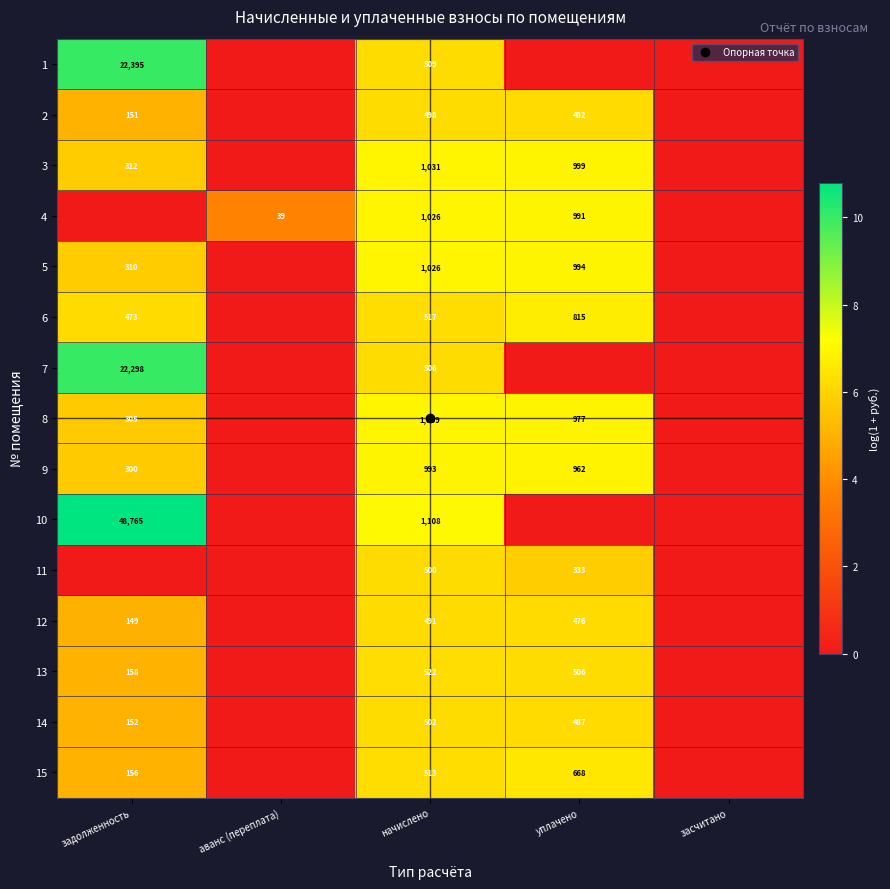

The 10 series shows 5.4 at аванс (переплата). True or false?

False